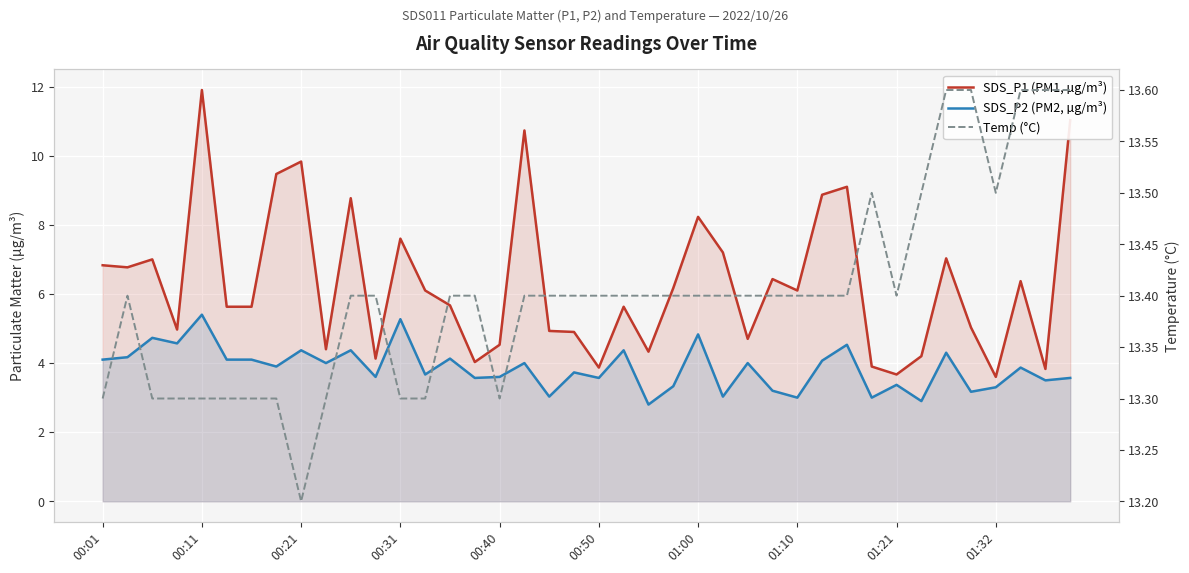

In Temp (°C), how many points are lower than both neighbors (excluding endpoints)?

4